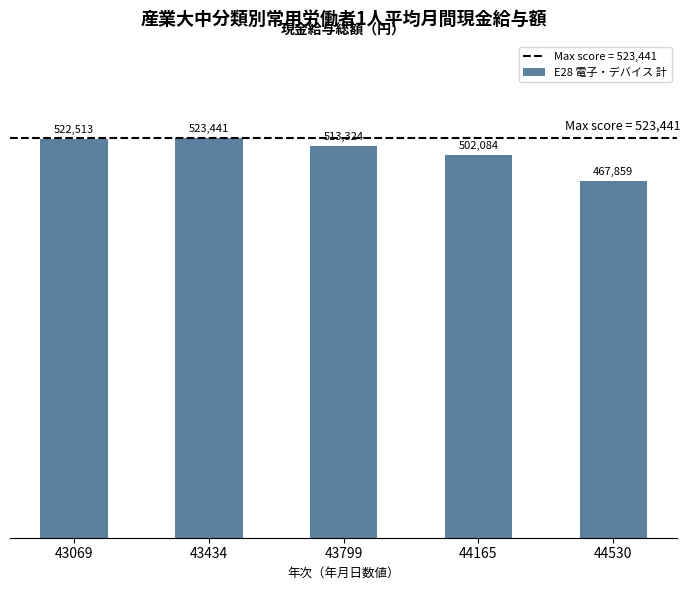

Rank the categories by value from highest to lowest.

43434, 43069, 43799, 44165, 44530